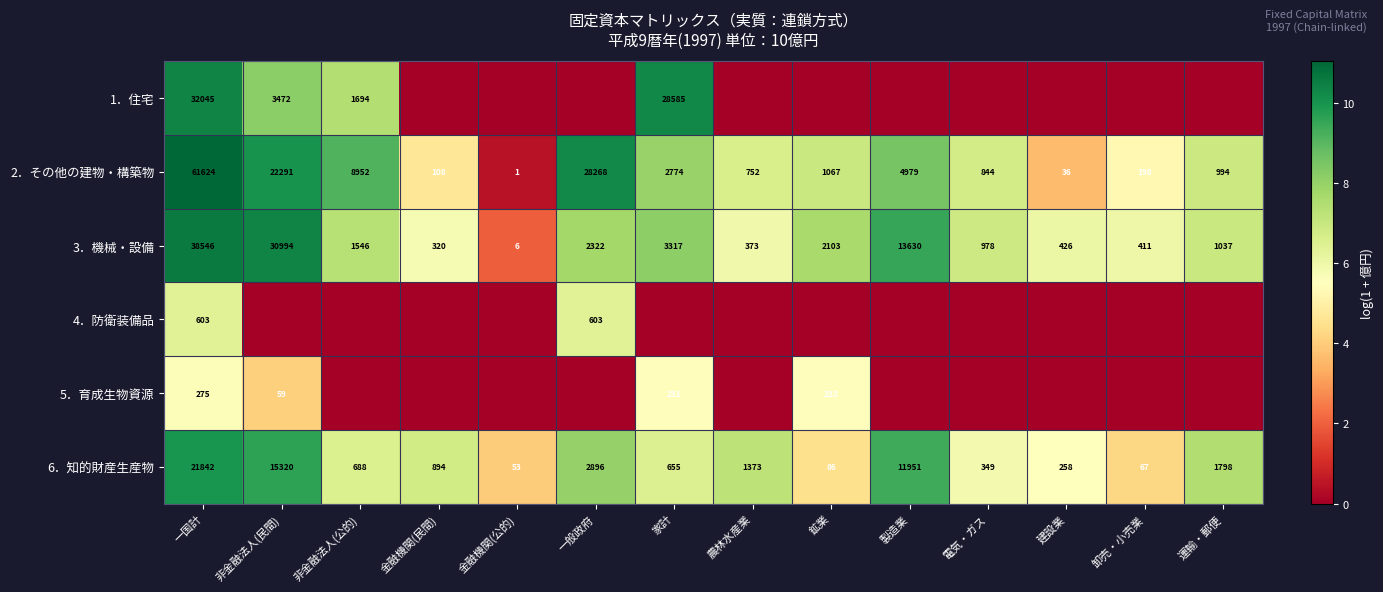

What is the greatest value displayed?

11.0